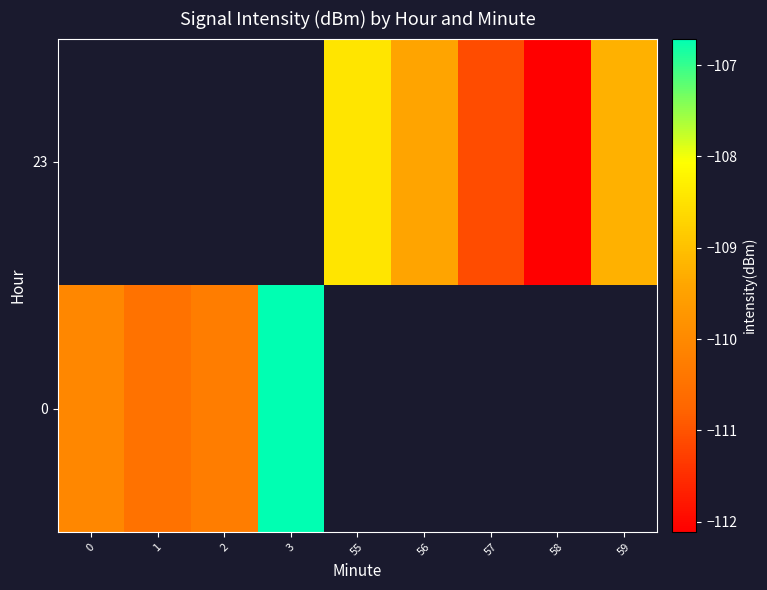

What is the sum of the row_1 values at 56 and 57?

-220.5